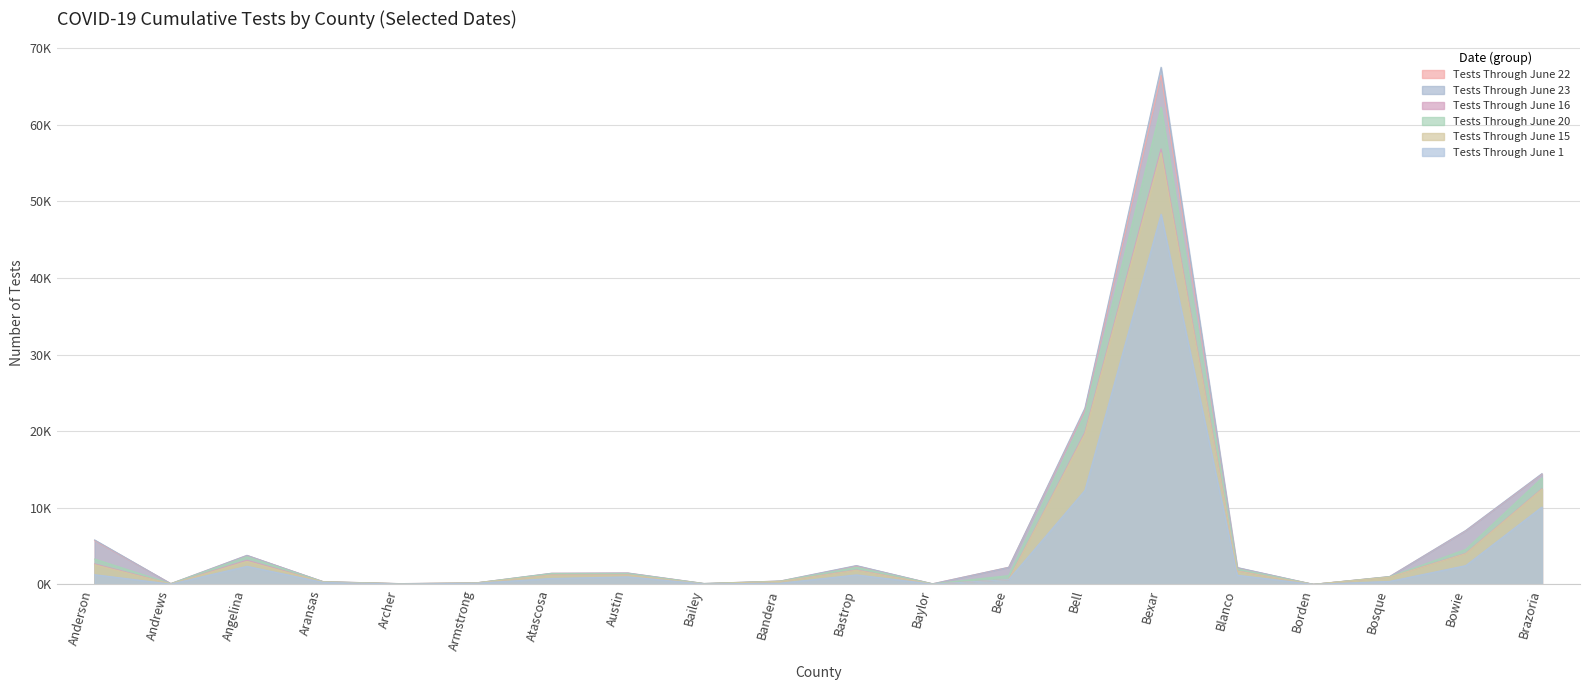

Reading left to right, what are all the values shown in this chart?

Tests Through June 22: Anderson=5730	Andrews=95	Angelina=3772	Aransas=356	Archer=98	Armstrong=180	Atascosa=1447	Austin=1478	Bailey=109	Bandera=433	Bastrop=2407	Baylor=74	Bee=2228	Bell=22783	Bexar=66467	Blanco=2163	Borden=2	Bosque=1014	Bowie=7004	Brazoria=14404
Tests Through June 23: Anderson=5803	Andrews=95	Angelina=3793	Aransas=356	Archer=99	Armstrong=180	Atascosa=1453	Austin=1486	Bailey=113	Bandera=436	Bastrop=2457	Baylor=74	Bee=2228	Bell=23010	Bexar=67524	Blanco=2202	Borden=2	Bosque=1018	Bowie=7039	Brazoria=14458
Tests Through June 16: Anderson=2679	Andrews=72	Angelina=3151	Aransas=318	Archer=79	Armstrong=174	Atascosa=1247	Austin=1280	Bailey=75	Bandera=386	Bastrop=1873	Baylor=46	Bee=614	Bell=19836	Bexar=56856	Blanco=1746	Borden=1	Bosque=950	Bowie=4035	Brazoria=12480
Tests Through June 20: Anderson=3309	Andrews=91	Angelina=3599	Aransas=337	Archer=89	Armstrong=178	Atascosa=1406	Austin=1402	Bailey=107	Bandera=414	Bastrop=2225	Baylor=73	Bee=1144	Bell=22219	Bexar=62316	Blanco=2006	Borden=2	Bosque=992	Bowie=4568	Brazoria=13889
Tests Through June 15: Anderson=2568	Andrews=68	Angelina=3002	Aransas=317	Archer=79	Armstrong=174	Atascosa=1216	Austin=1232	Bailey=74	Bandera=385	Bastrop=1839	Baylor=44	Bee=609	Bell=19646	Bexar=56360	Blanco=1736	Borden=1	Bosque=941	Bowie=4006	Brazoria=12425
Tests Through June 1: Anderson=1263	Andrews=37	Angelina=2359	Aransas=261	Archer=48	Armstrong=142	Atascosa=770	Austin=980	Bailey=55	Bandera=153	Bastrop=1238	Baylor=37	Bee=615	Bell=12272	Bexar=48328	Blanco=1198	Borden=0	Bosque=390	Bowie=2451	Brazoria=10094